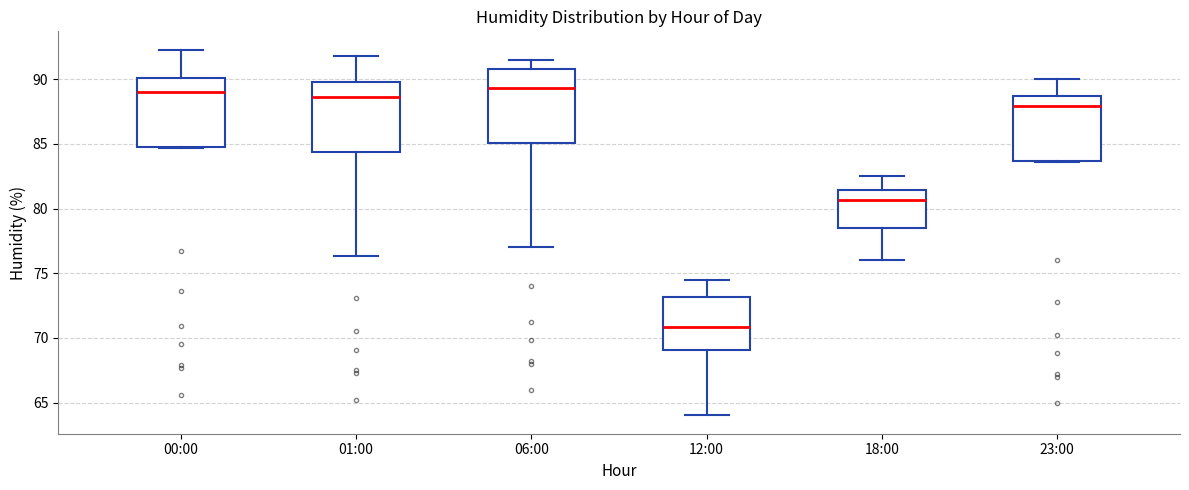

Where is the upper edge of the box for 23:00 on the y-axis? The values are not printed on the chart, so give them approximately, as read against the axis.

88.5